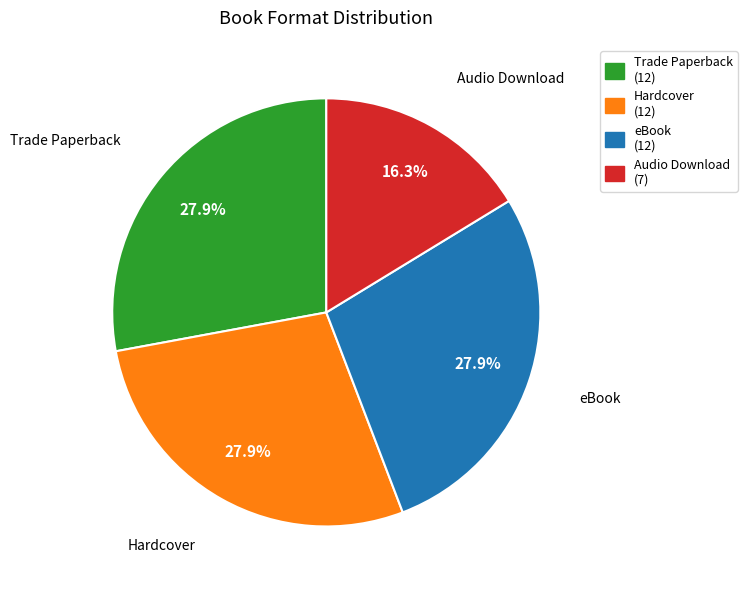

To the nearest percent, what portion does Audio Download represent?

16%